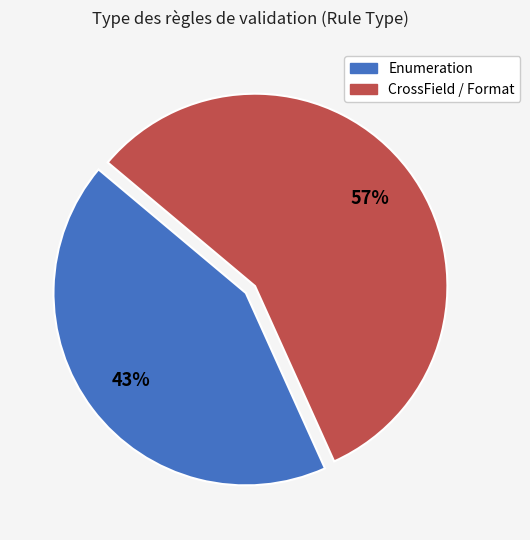

What is the largest slice in the pie chart?

CrossField / Format